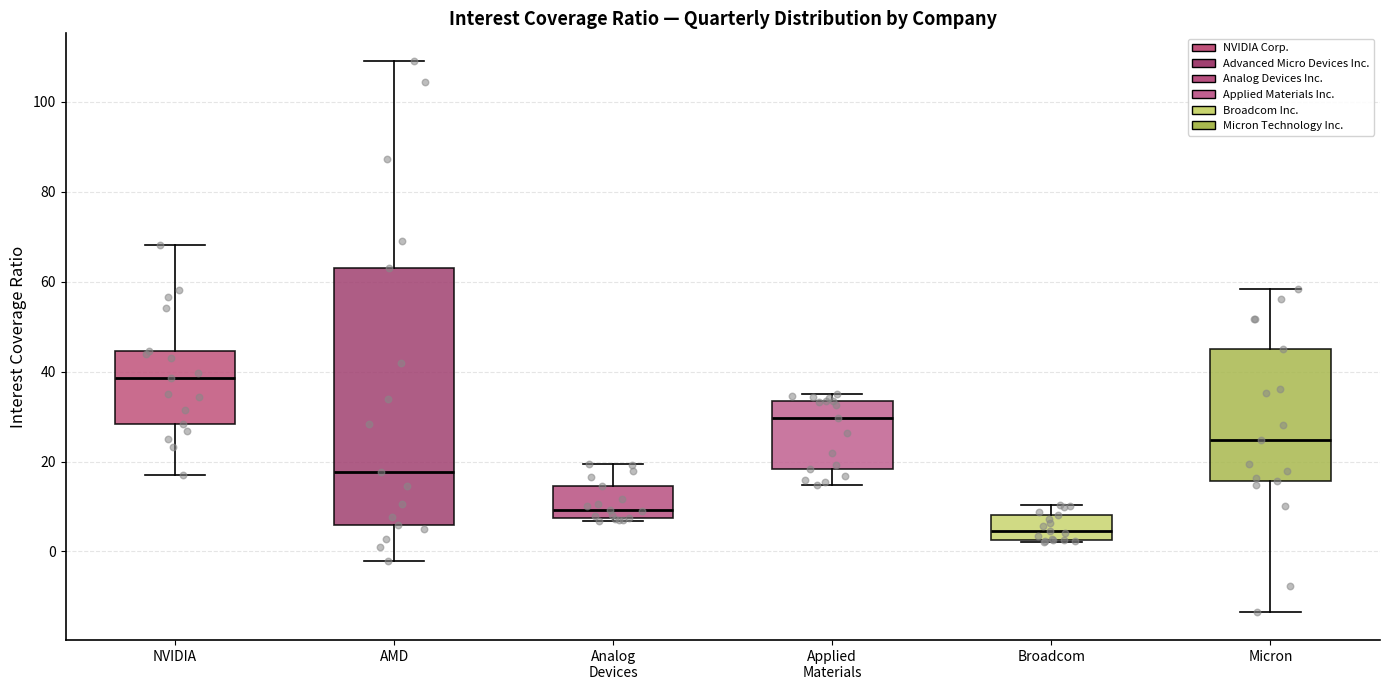

Where does the lower whisker of the box for NVIDIA end on the y-axis? The values are not printed on the chart, so give them approximately, as read against the axis.

16